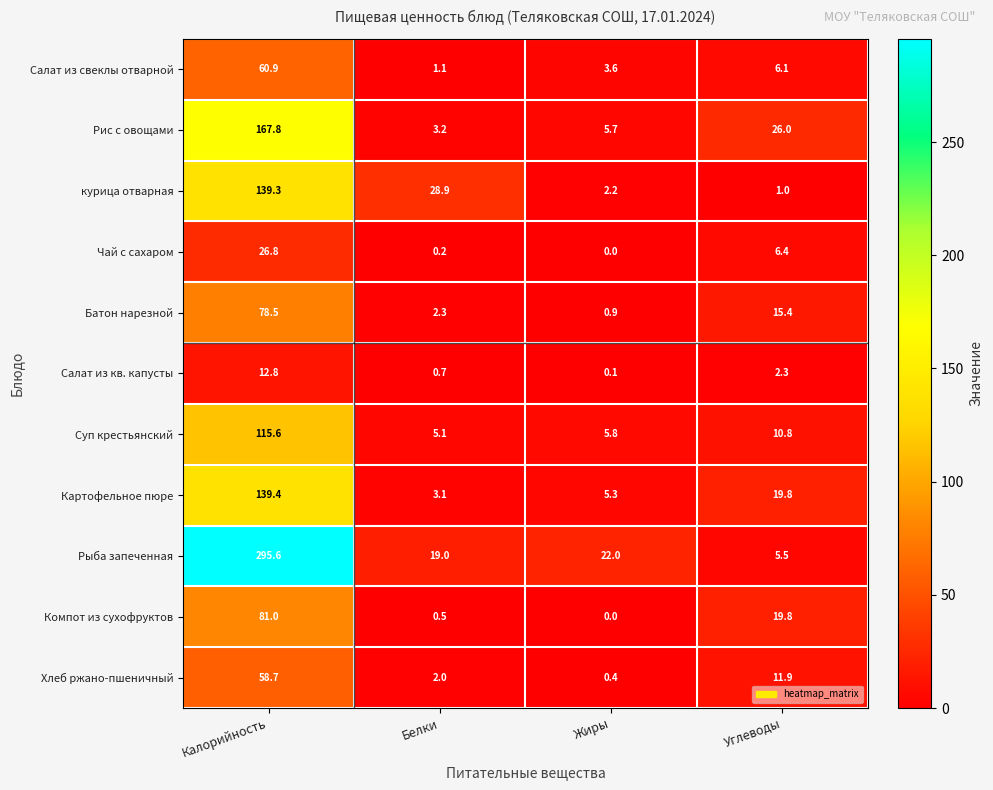

Rank the series by their maximum value, from highest to lowest.

Рыба запеченная, Рис с овощами, Картофельное пюре, курица отварная, Суп крестьянский, Компот из сухофруктов, Батон нарезной, Салат из свеклы отварной, Хлеб ржано-пшеничный, Чай с сахаром, Салат из кв. капусты